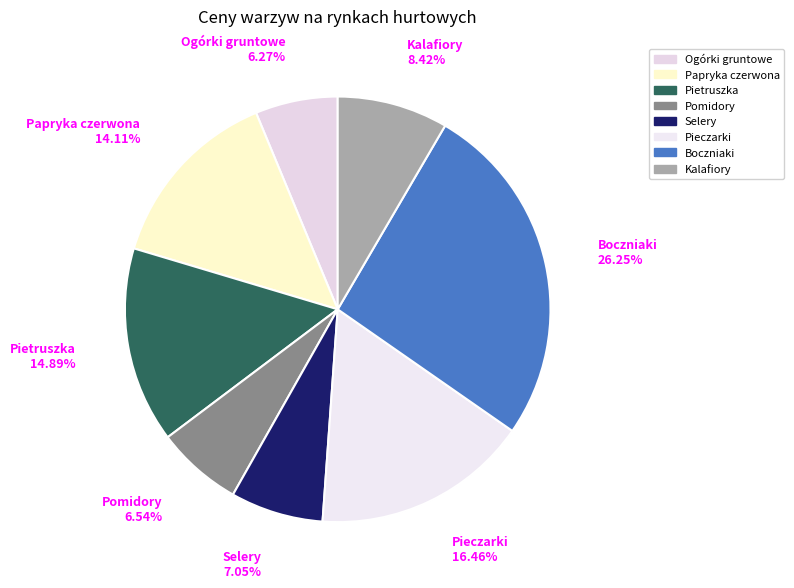

How many slices are in this pie chart?

8